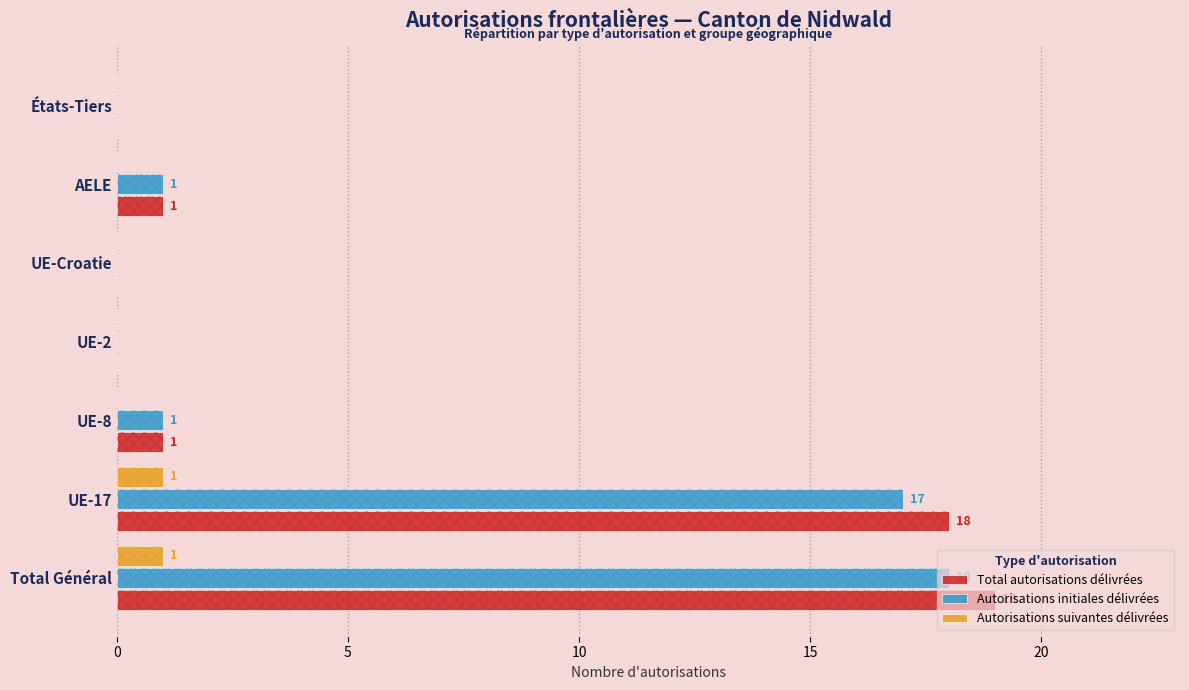

How many data points in Total autorisations délivrées are above 1?

2